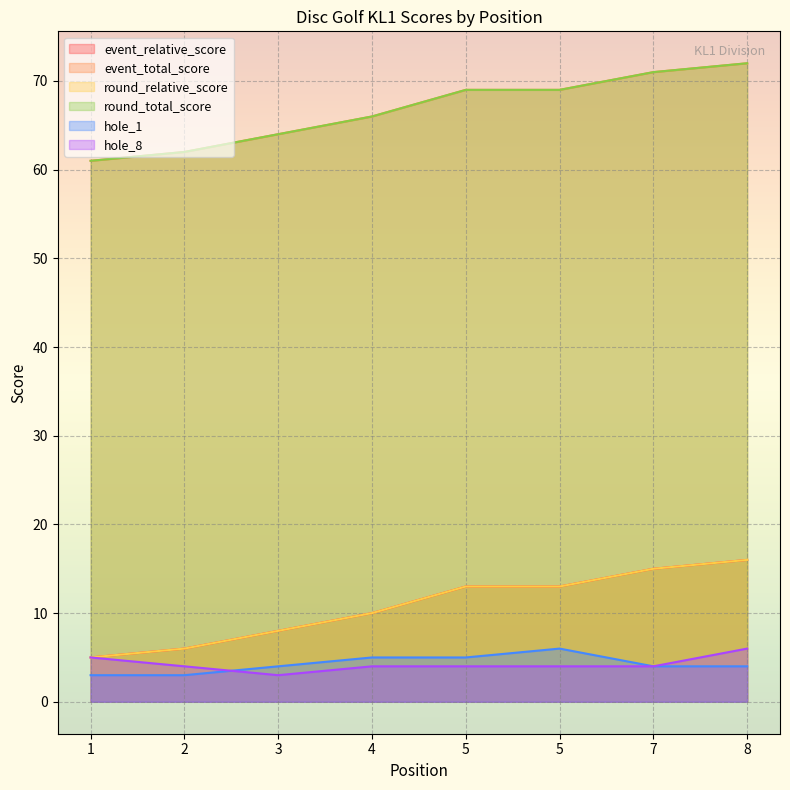

True or false: round_total_score and event_total_score cross at least once.

False